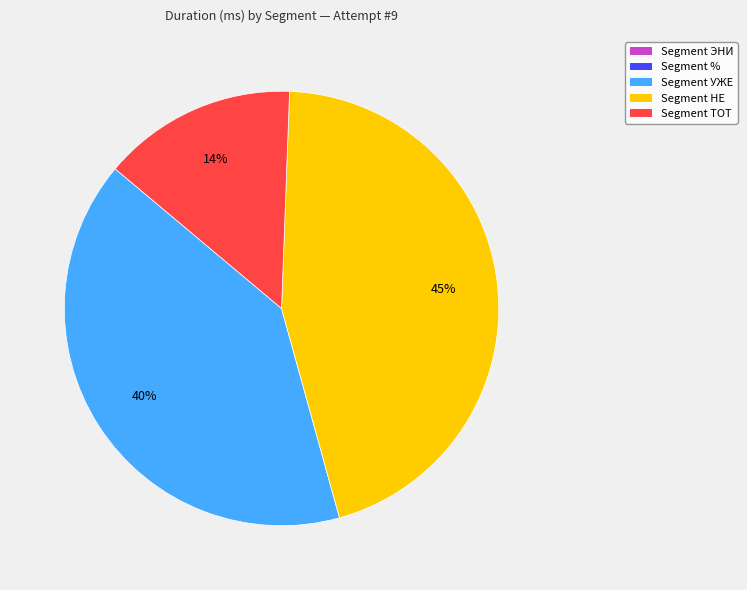

To the nearest percent, what is the difference between the largest and smallest slice percentages?

31%